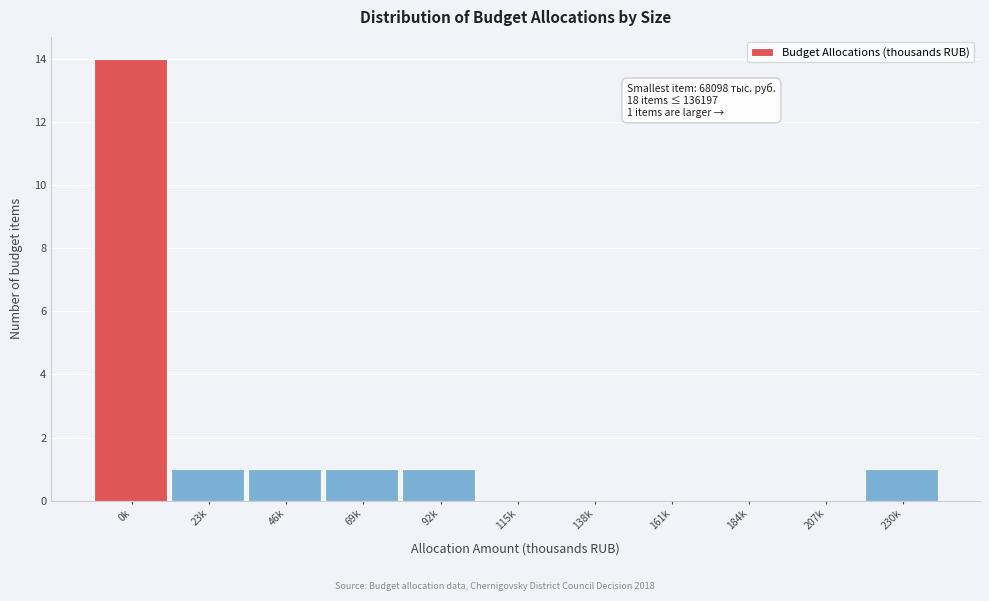

Reading left to right, list all the values displayed in this chart.

0k=14	23k=1	46k=1	69k=1	92k=1	115k=0	138k=0	161k=0	184k=0	207k=0	230k=1